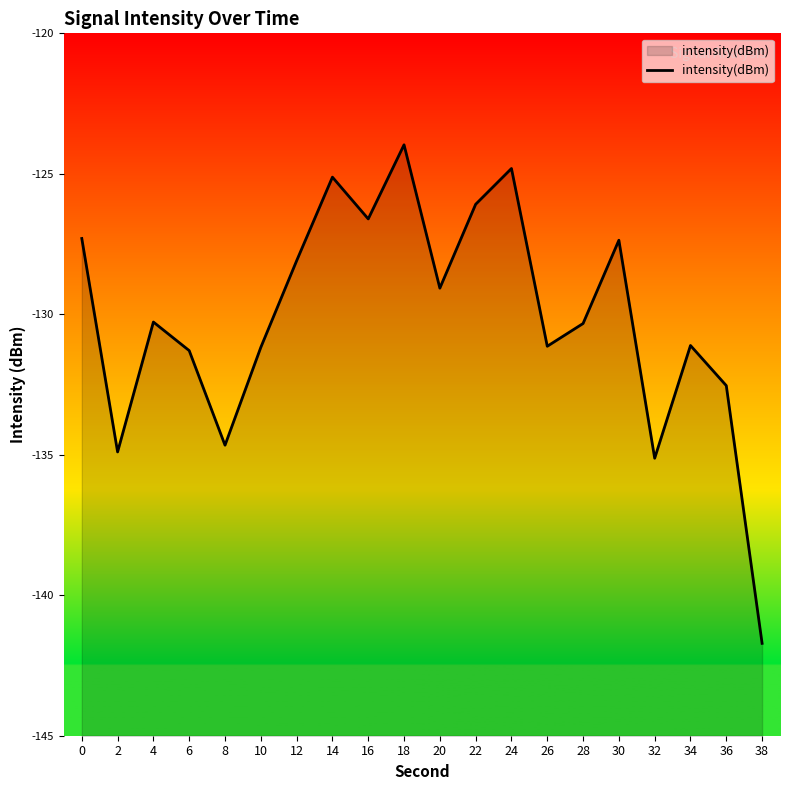

Where is the data nearest to the value -132?

36